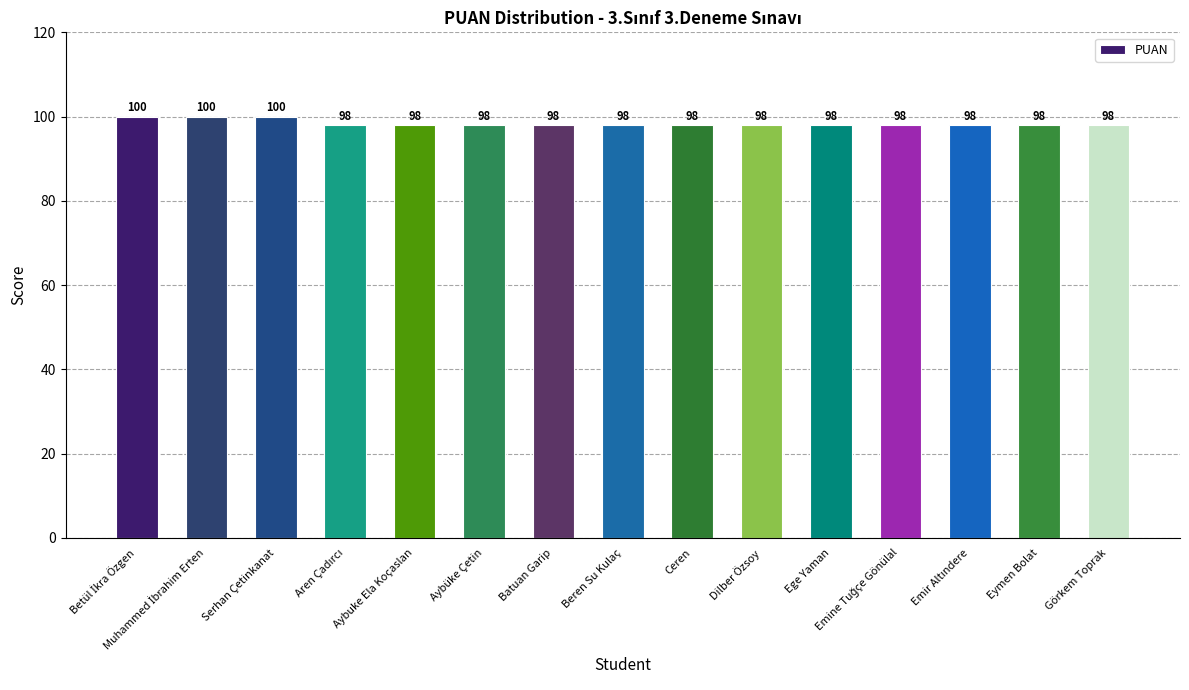

What is the sum of all values?

1476